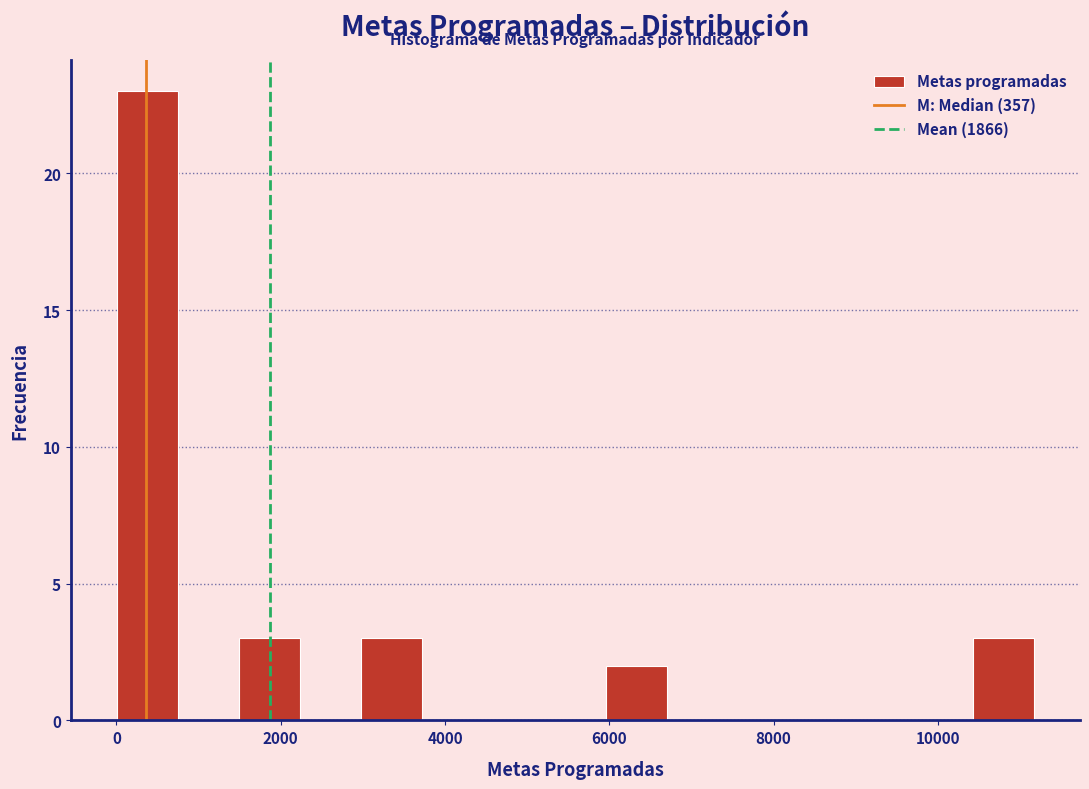

Around what value on the x-axis is the tallest bar? Give the approximate position of its centre, as read against the axis.

400